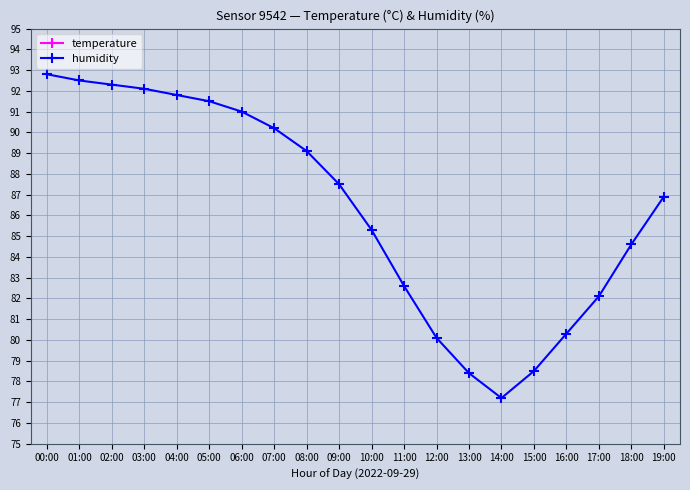

What is the difference between the highest and lowest values at 19:00?

73.4